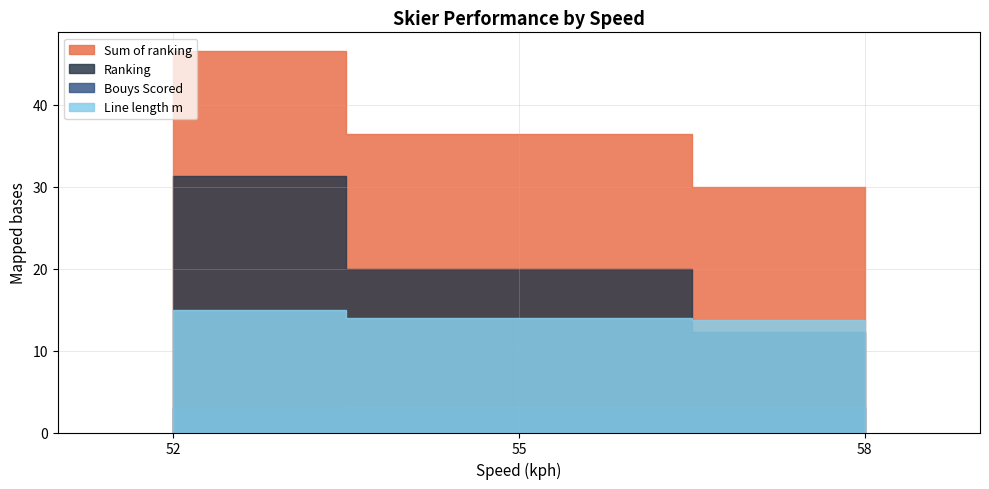

Is it true that Ranking equals 8.3 at 55?

False